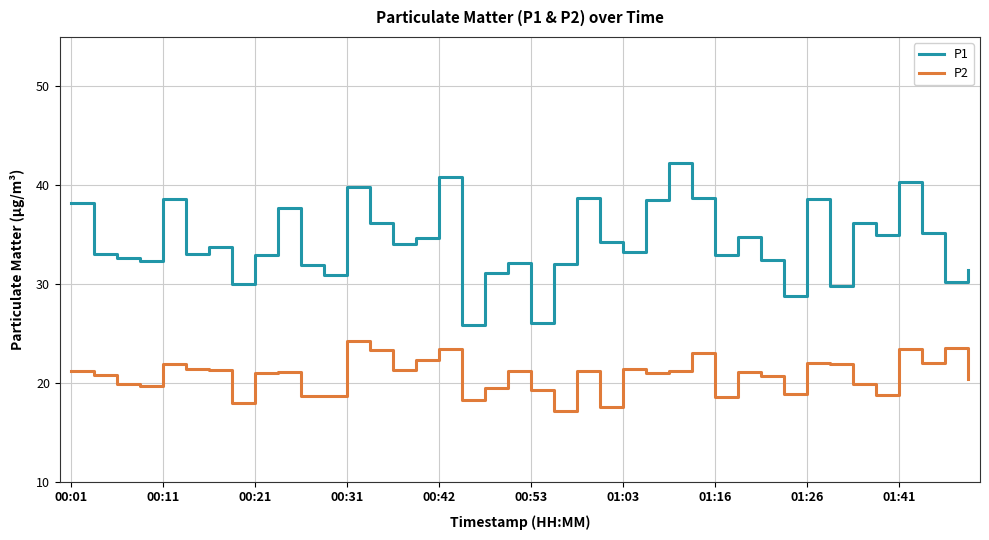

What is the difference between the maximum and minimum values in the P2 series?

7.1